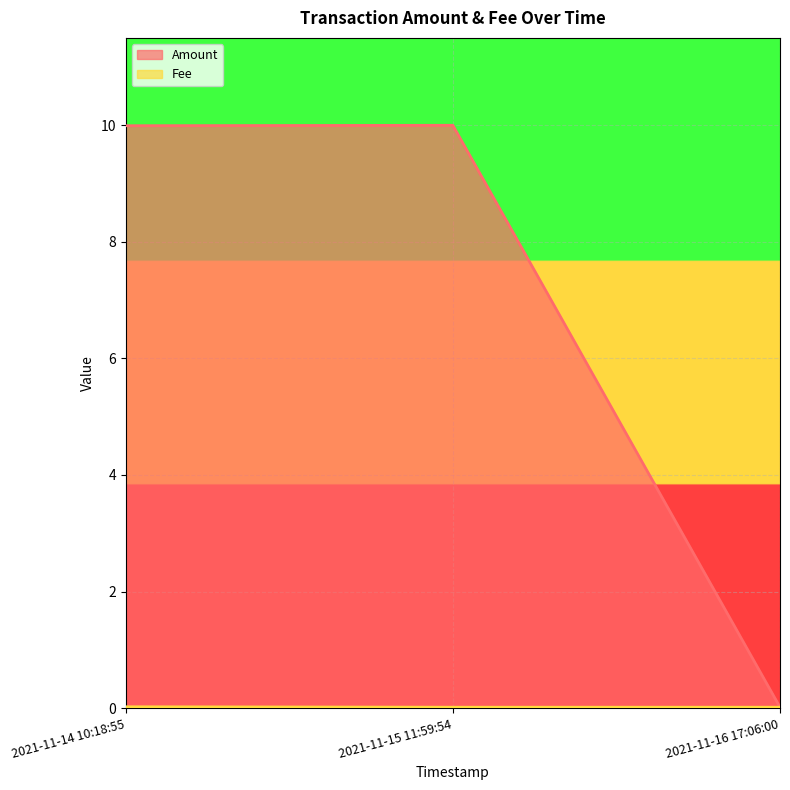

Is the value of Amount at 2021-11-15 11:59:54 greater than the value of Fee at 2021-11-14 10:18:55?

Yes